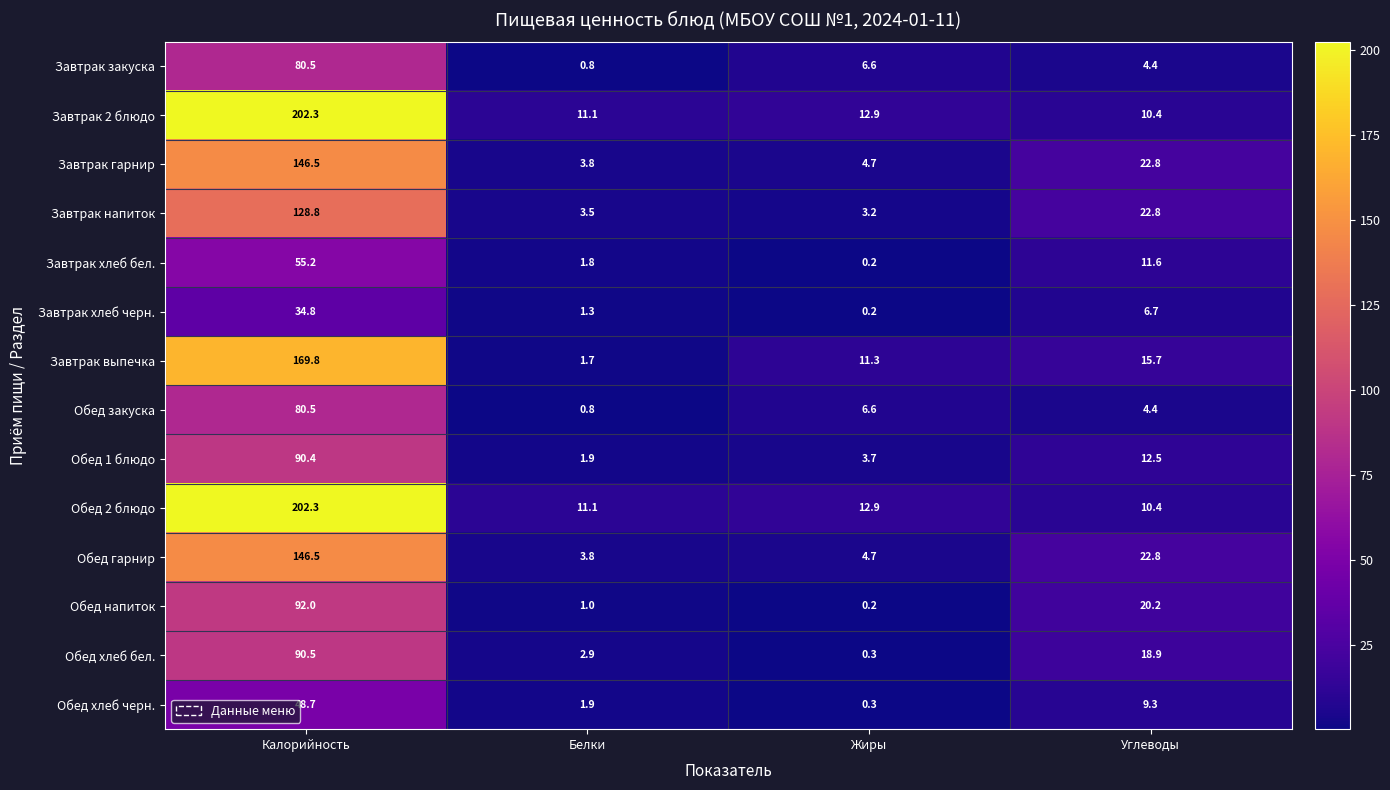

What is the difference between the highest and lowest values at Калорийность?

167.5